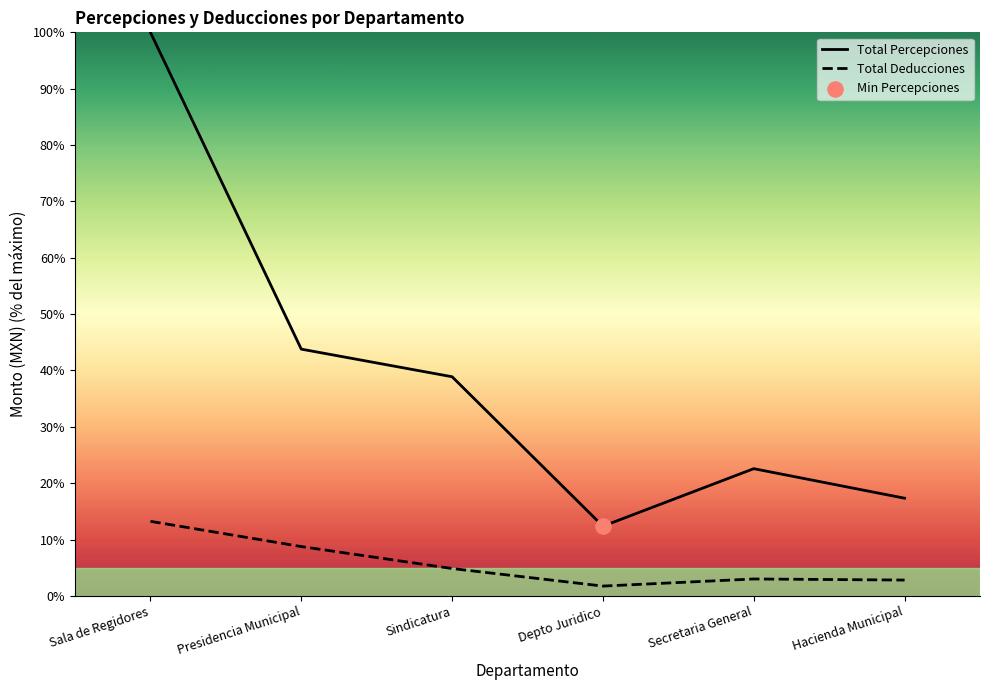

At which category is the sum across all series the highest?

Sala de Regidores